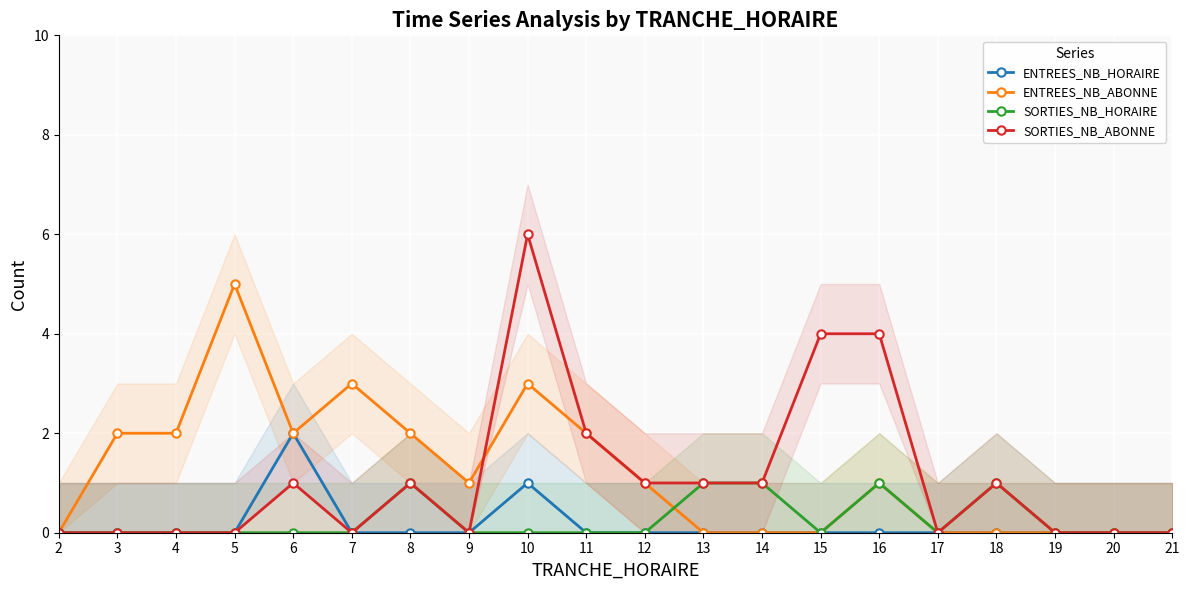

Reading left to right, extract all data points from this chart.

ENTREES_NB_HORAIRE: 2=0	3=0	4=0	5=0	6=2	7=0	8=0	9=0	10=1	11=0	12=0	13=0	14=0	15=0	16=0	17=0	18=0	19=0	20=0	21=0
ENTREES_NB_ABONNE: 2=0	3=2	4=2	5=5	6=2	7=3	8=2	9=1	10=3	11=2	12=1	13=0	14=0	15=0	16=1	17=0	18=0	19=0	20=0	21=0
SORTIES_NB_HORAIRE: 2=0	3=0	4=0	5=0	6=0	7=0	8=1	9=0	10=0	11=0	12=0	13=1	14=1	15=0	16=1	17=0	18=1	19=0	20=0	21=0
SORTIES_NB_ABONNE: 2=0	3=0	4=0	5=0	6=1	7=0	8=1	9=0	10=6	11=2	12=1	13=1	14=1	15=4	16=4	17=0	18=1	19=0	20=0	21=0